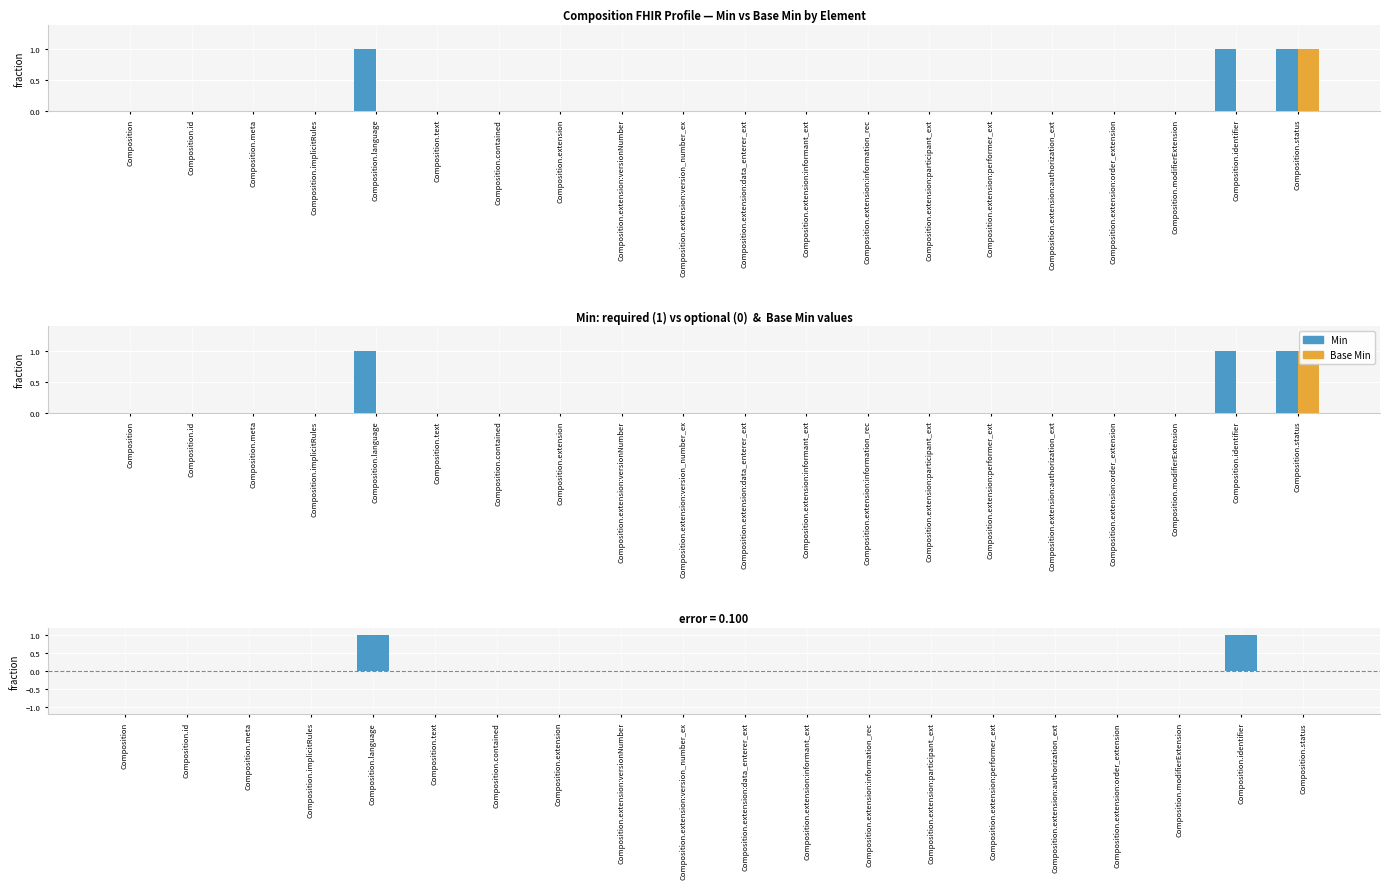

Reading right to left, list all the values displayed in this chart.

Min: 1	1	0	0	0	0	0	0	0	0	0	0	0	0	0	1	0	0	0	0
Base Min: 1	0	0	0	0	0	0	0	0	0	0	0	0	0	0	0	0	0	0	0
Min - Base Min: 0	1	0	0	0	0	0	0	0	0	0	0	0	0	0	1	0	0	0	0